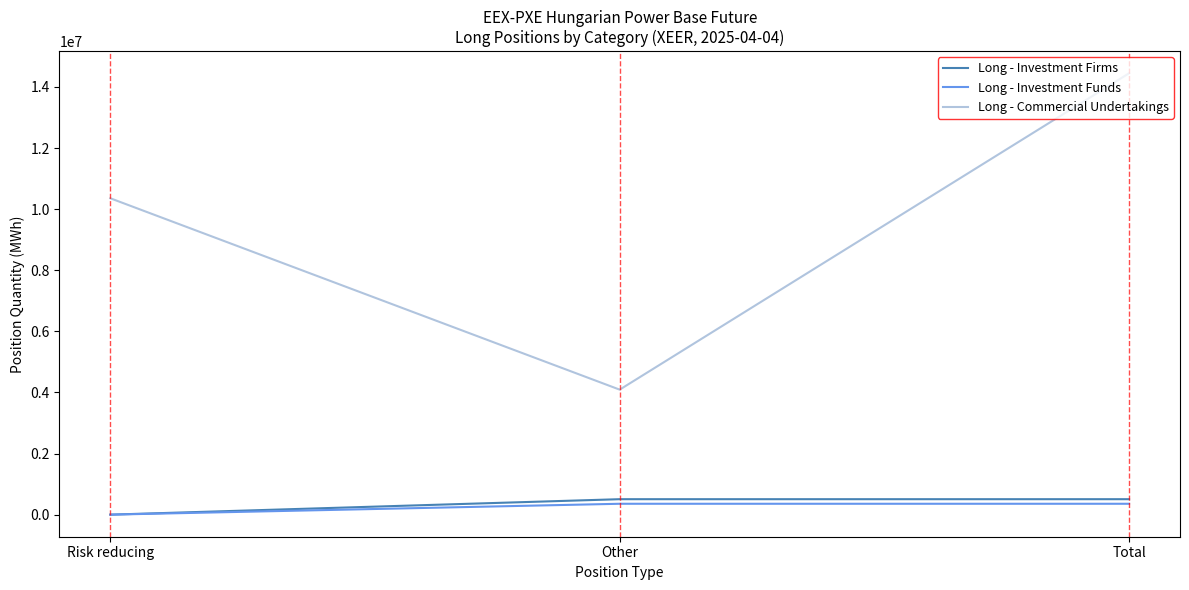

Which label corresponds to the largest value in the chart?

Total